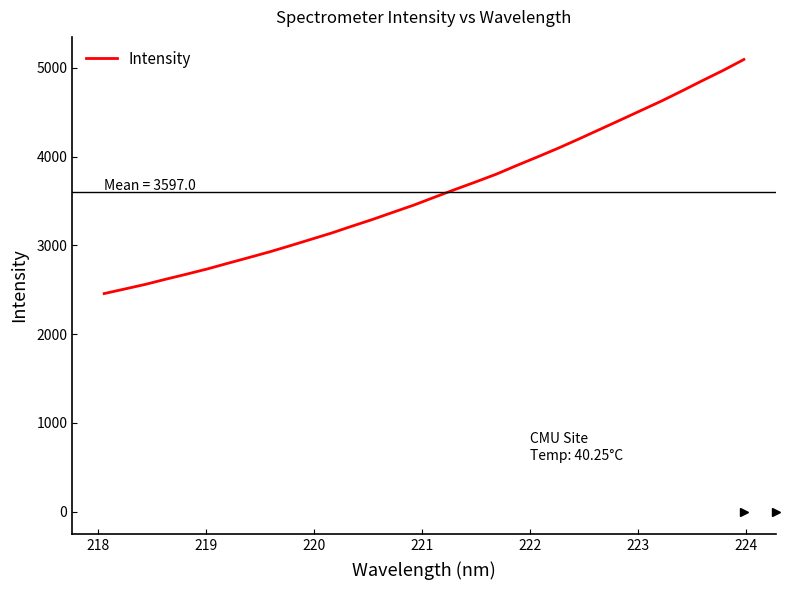

Reading right to left, what are all the values shown in this chart?

5095.4	4972.8	4858.5	4741.2	4626.7	4519.4	4412.2	4305.9	4199.7	4096.0	3998.0	3902.2	3803.4	3715.6	3630.5	3543.3	3454.3	3374.1	3292.5	3216.4	3138.4	3067.0	2995.7	2926.4	2862.3	2798.9	2734.8	2676.1	2619.7	2560.8	2508.5	2456.6